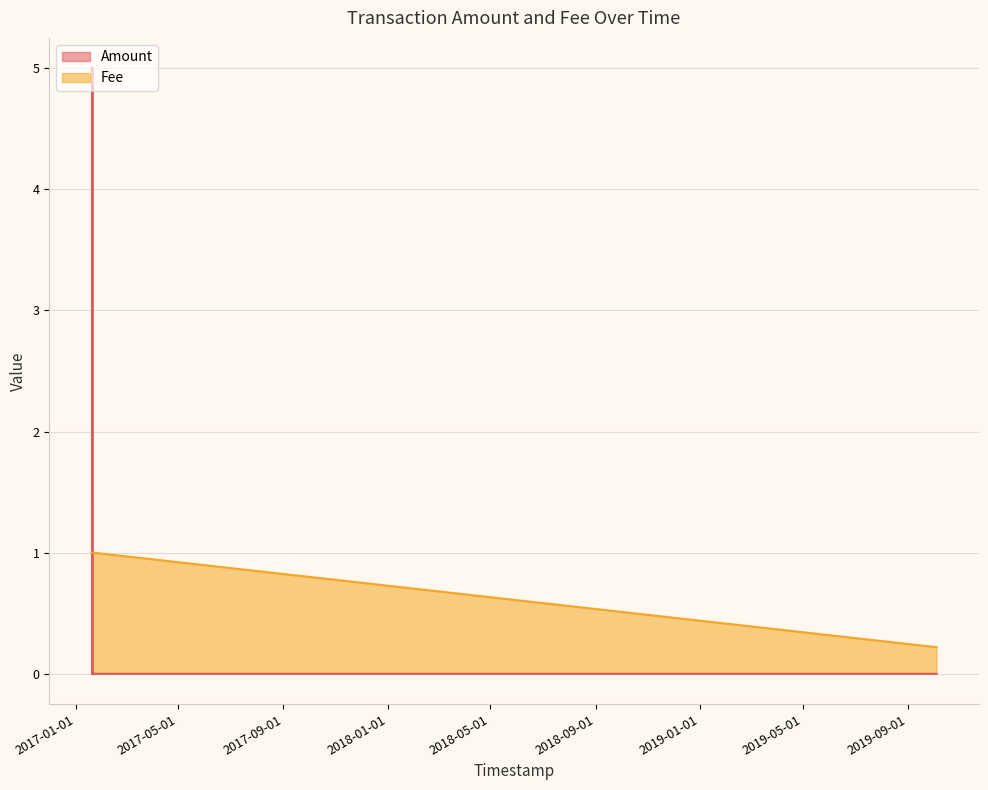

Count the number of data series in this chart.

2